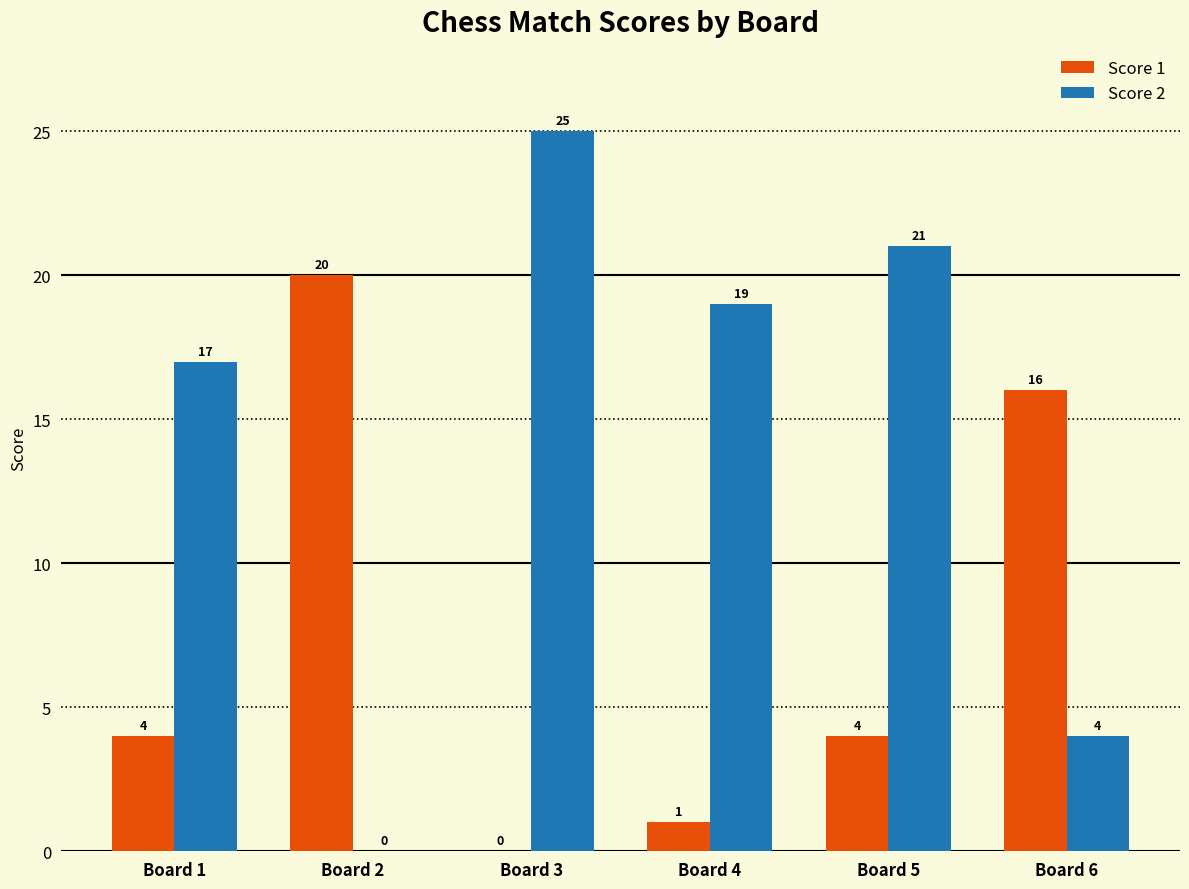

Which series has the largest range (max minus min)?

Score 2